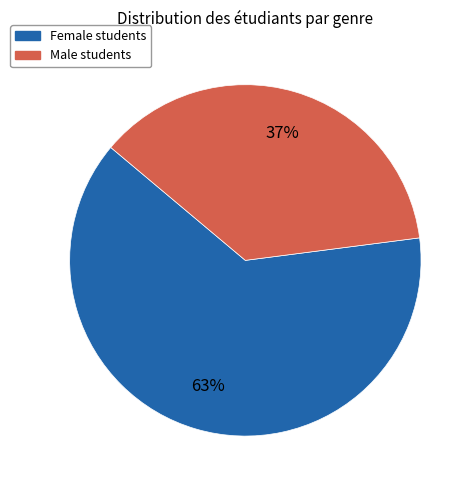

How many segments does this pie chart have?

2